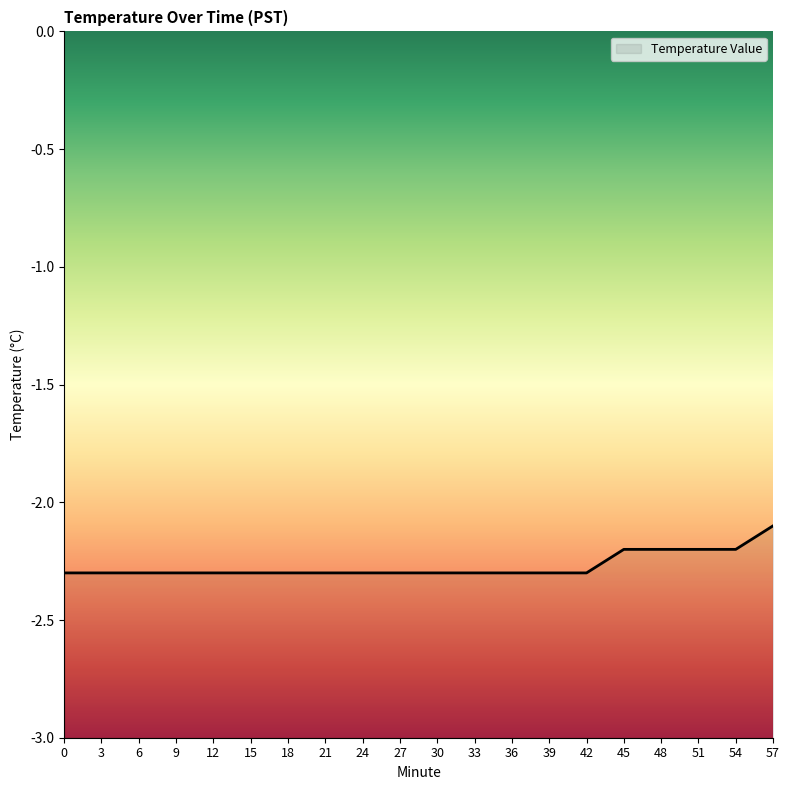

Reading left to right, extract all data points from this chart.

-2.3	-2.3	-2.3	-2.3	-2.3	-2.3	-2.3	-2.3	-2.3	-2.3	-2.3	-2.3	-2.3	-2.3	-2.3	-2.2	-2.2	-2.2	-2.2	-2.1